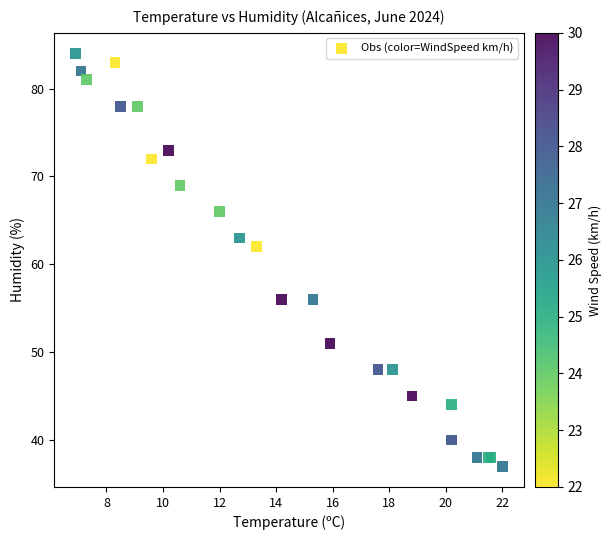

What Y value in the scatter plot is closest to 60?

62